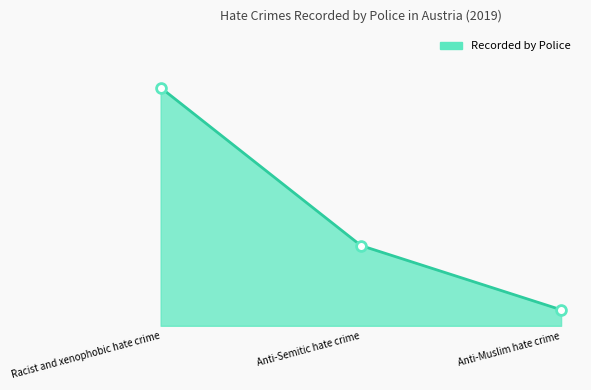

Approximately how many times larger is the value at Anti-Muslim hate crime compared to Anti-Semitic hate crime?

0.2